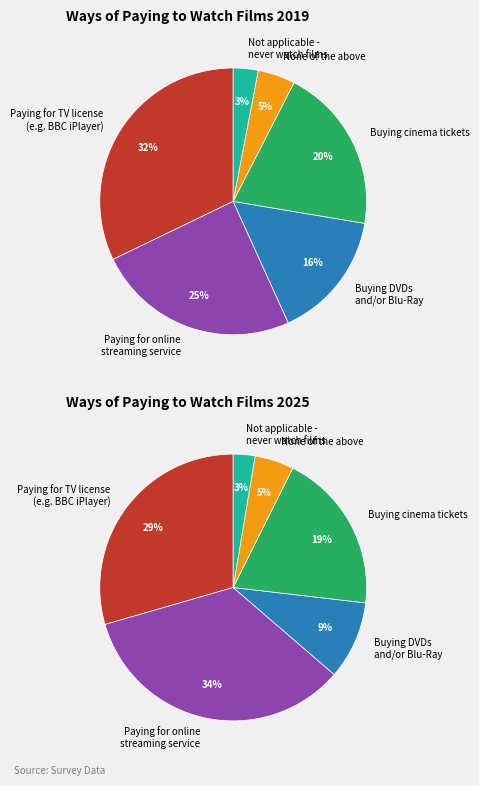

Is the sum of 2 and 4 greater than half?

No